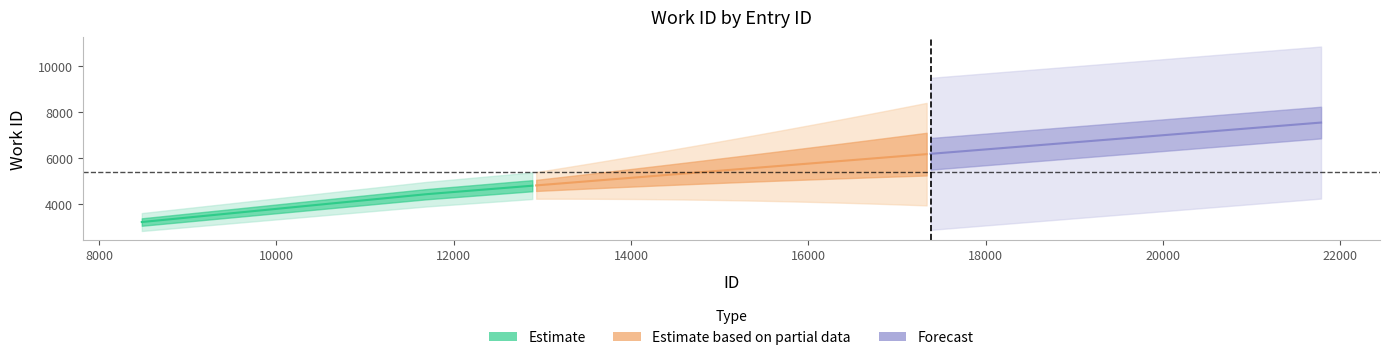

True or false: the data shows 4439 at 11691.

True